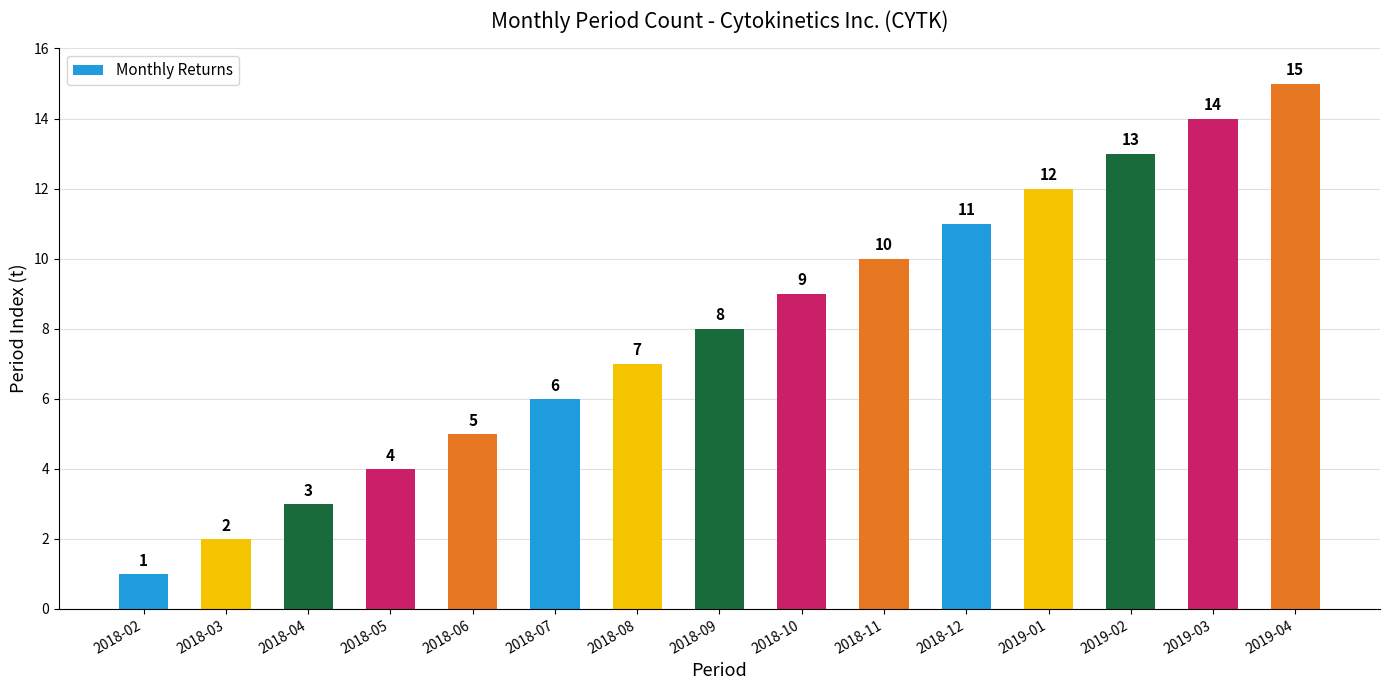

Are the bars horizontal?

No